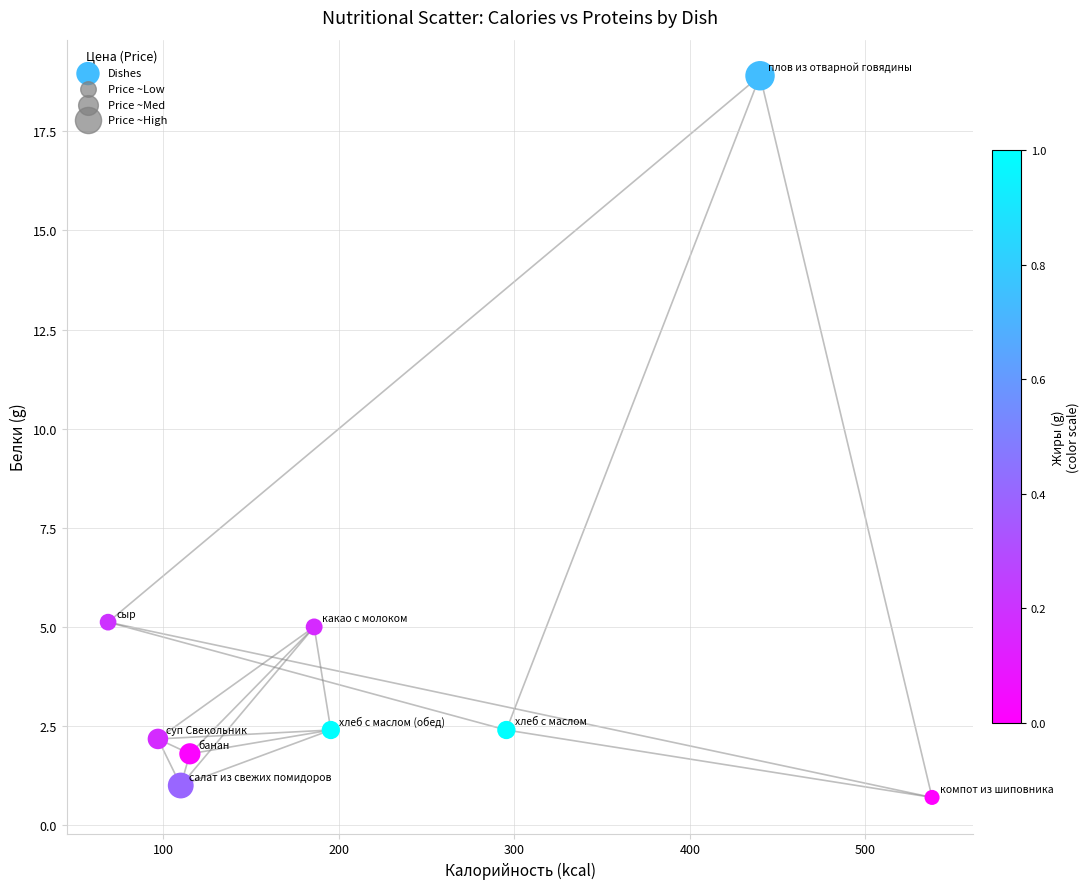

What is the range of Y values (max minus min)?

18.2